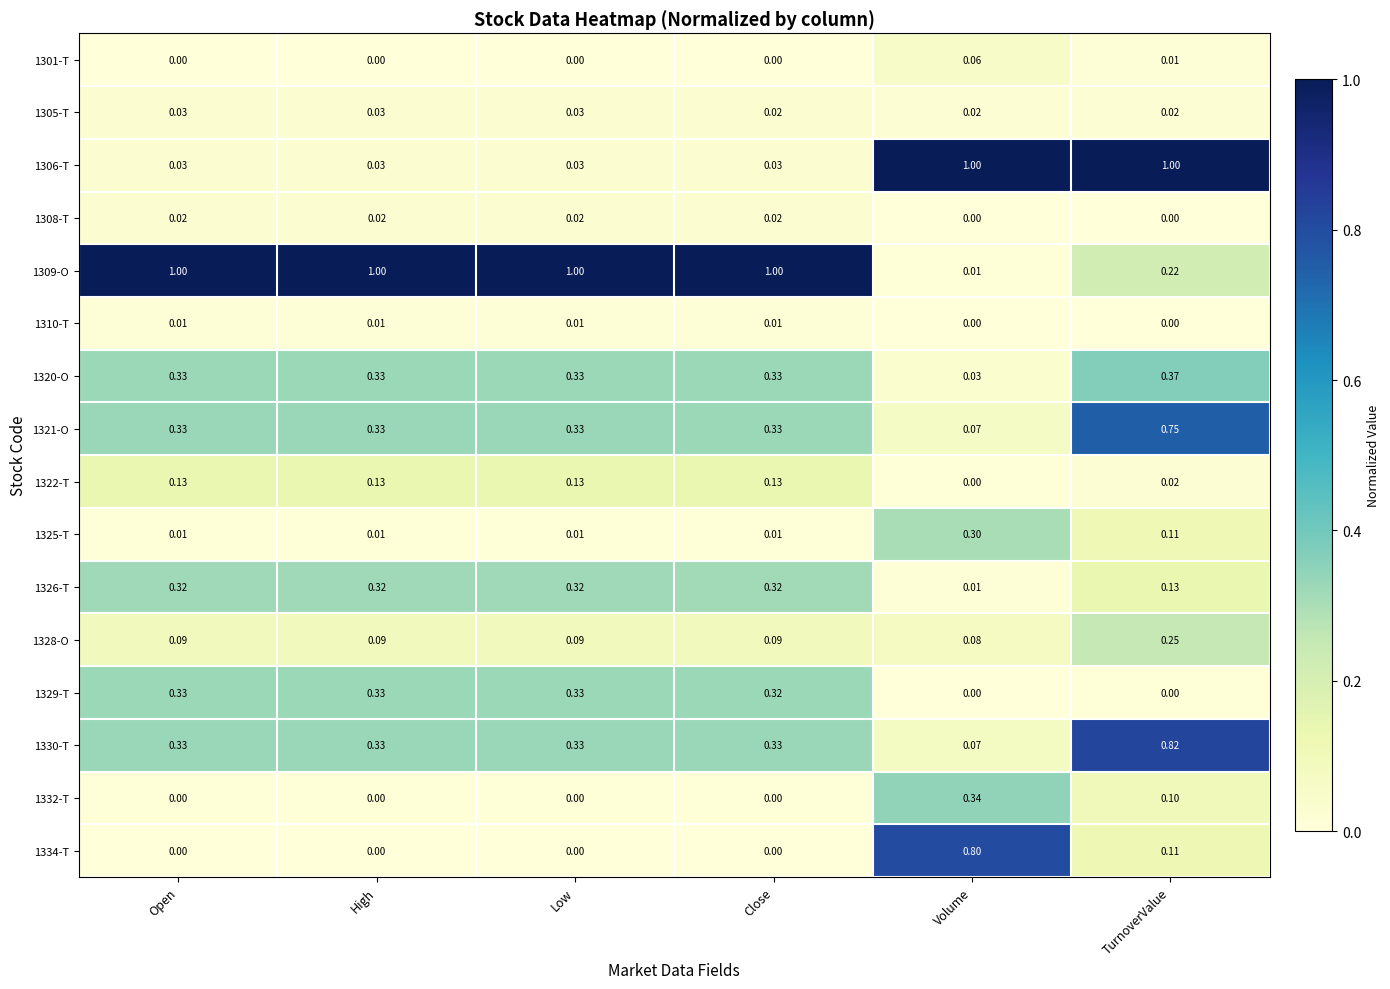

Which category has the highest value in the 1330-T series?

TurnoverValue